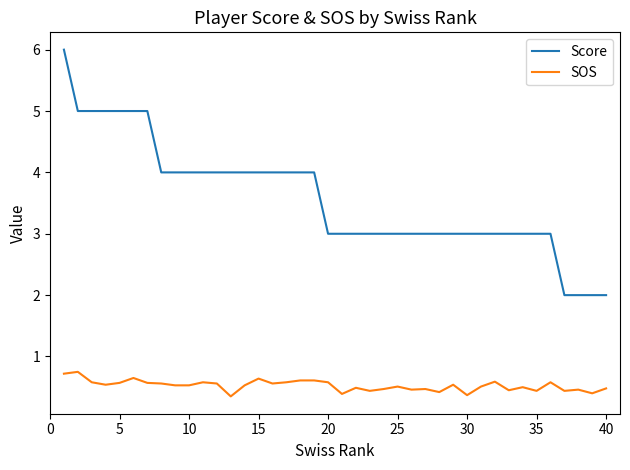

Which series has the largest total across all categories?

Score